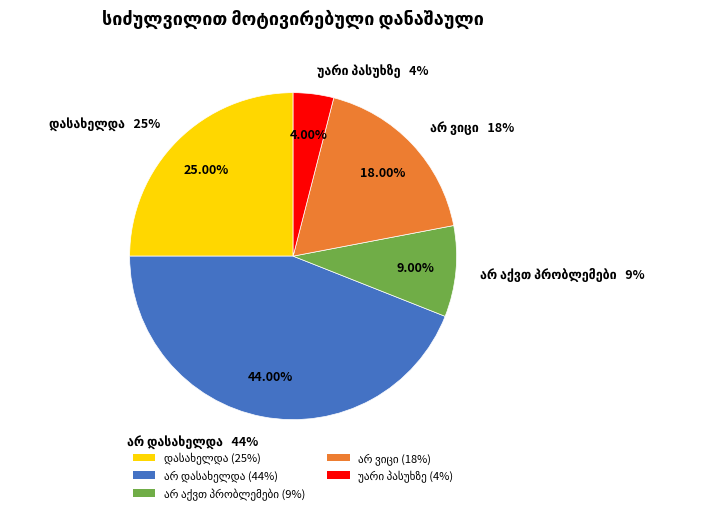

To the nearest percent, what is the difference between the largest and smallest slice percentages?

40%